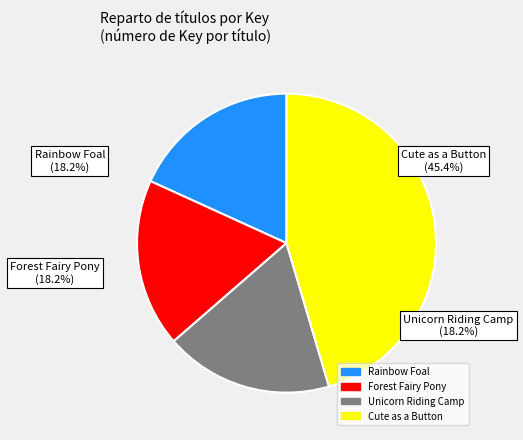

Is Rainbow Foal the majority of the pie?

No